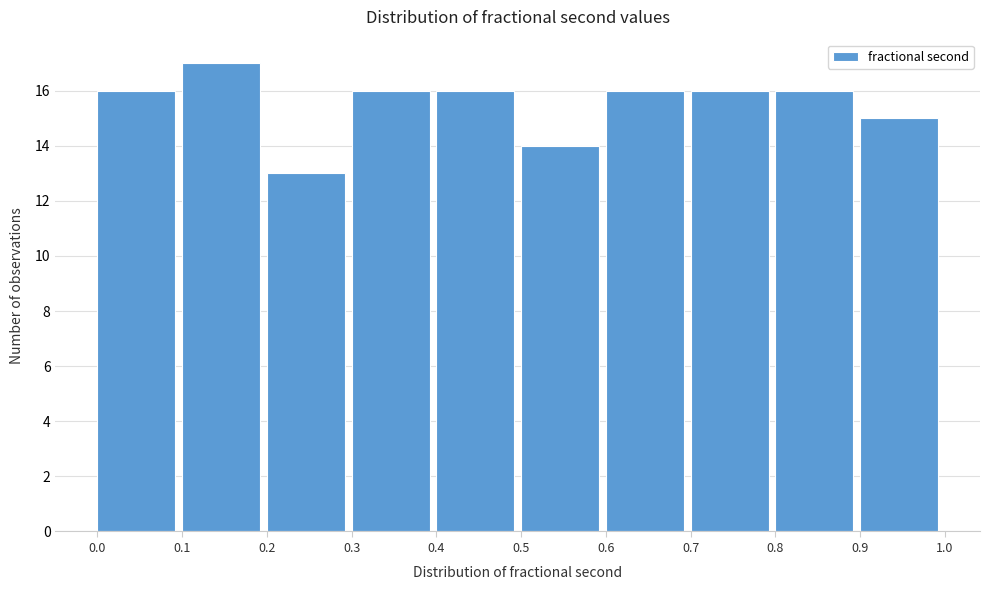

What is the height of the bar covering 0.0 to 0.1 on the x-axis? The values are not printed on the chart, so give them approximately, as read against the axis.

16